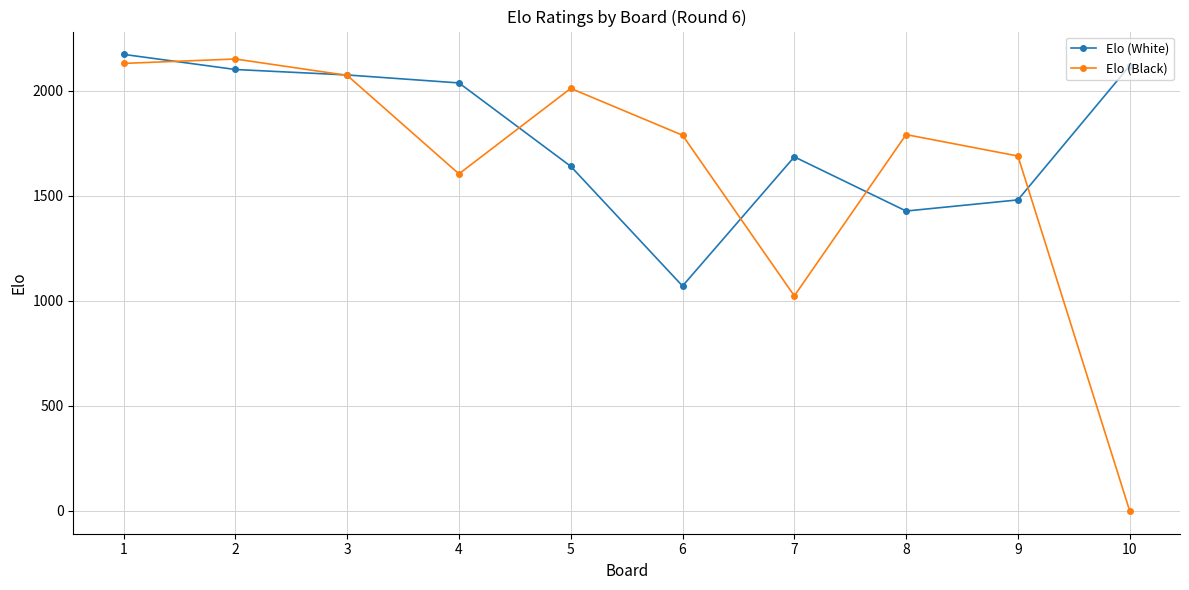

What are all the series names shown in the legend?

Elo (White), Elo (Black)